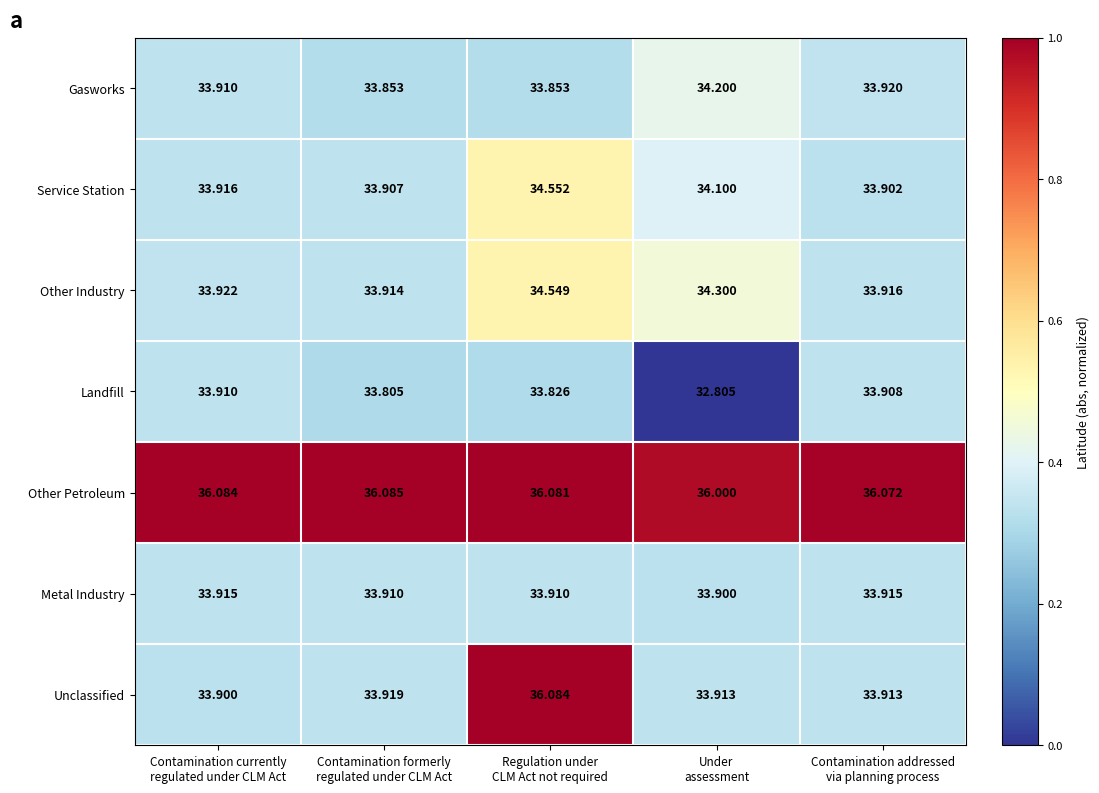

Which series has the largest total across all categories?

Other Petroleum